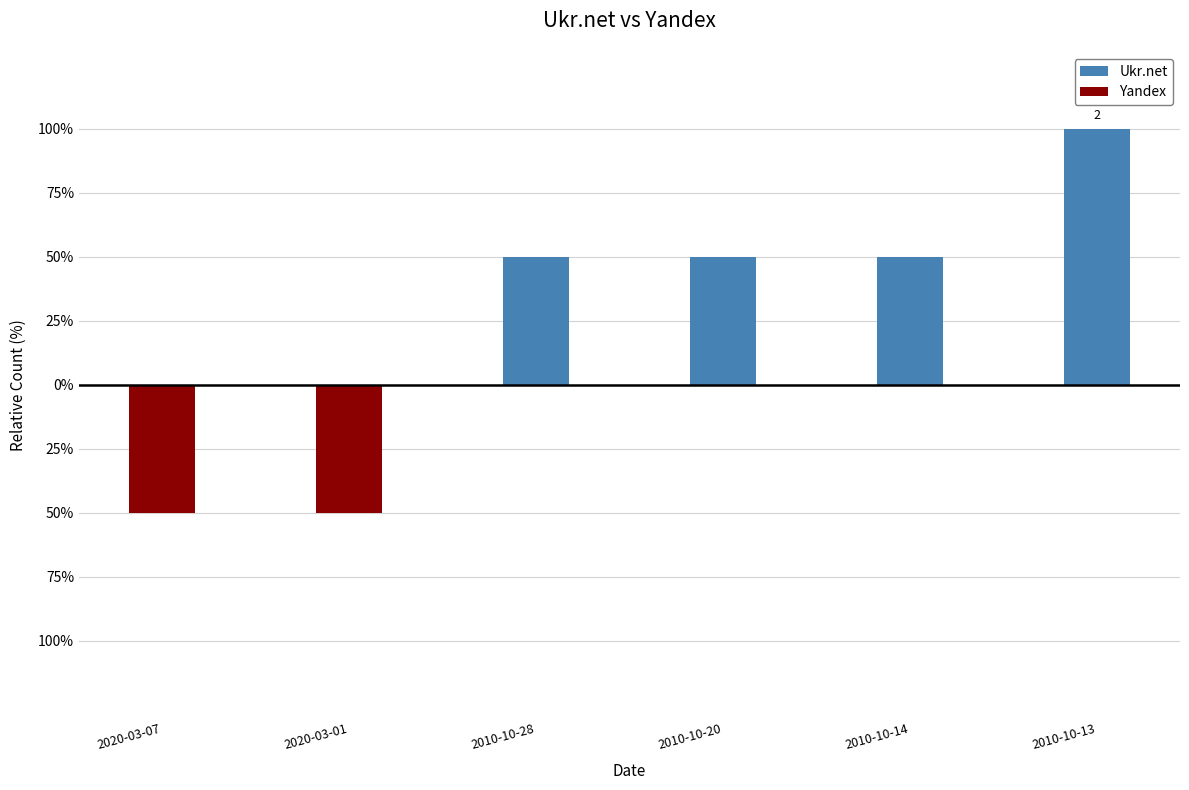

How many groups of bars are there?

6